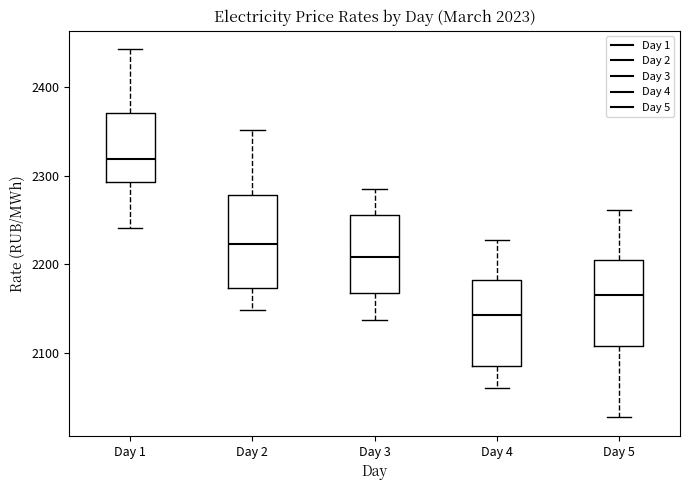

Which box has the lowest median line?

Day 4